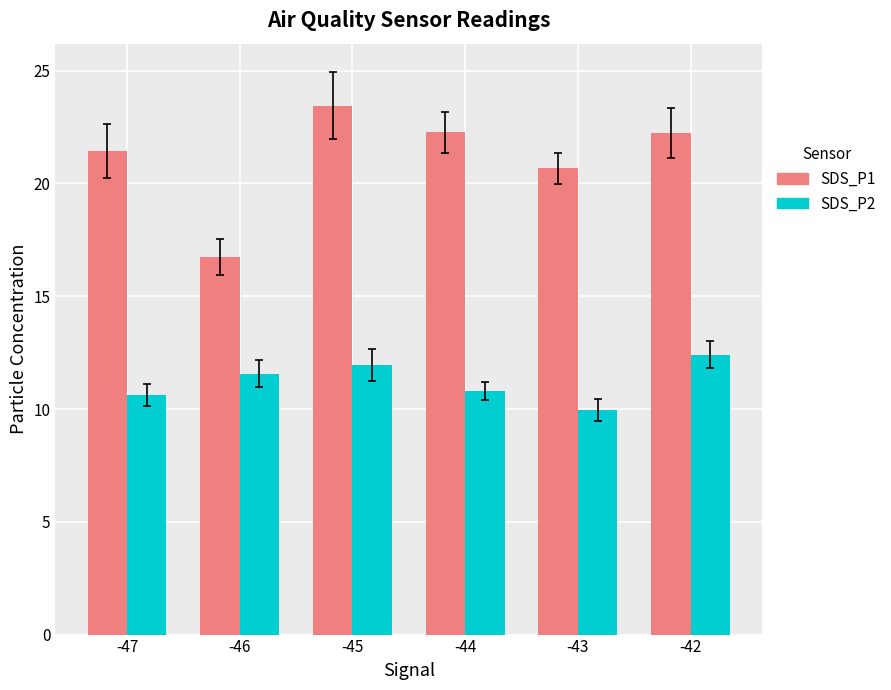

The SDS_P1 series shows 22.3 at -44. True or false?

True